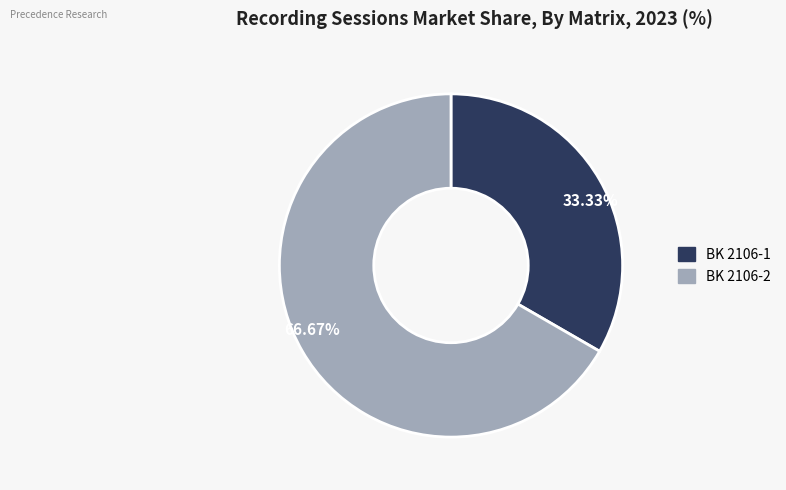

Which category has the biggest portion of the pie?

66.67%